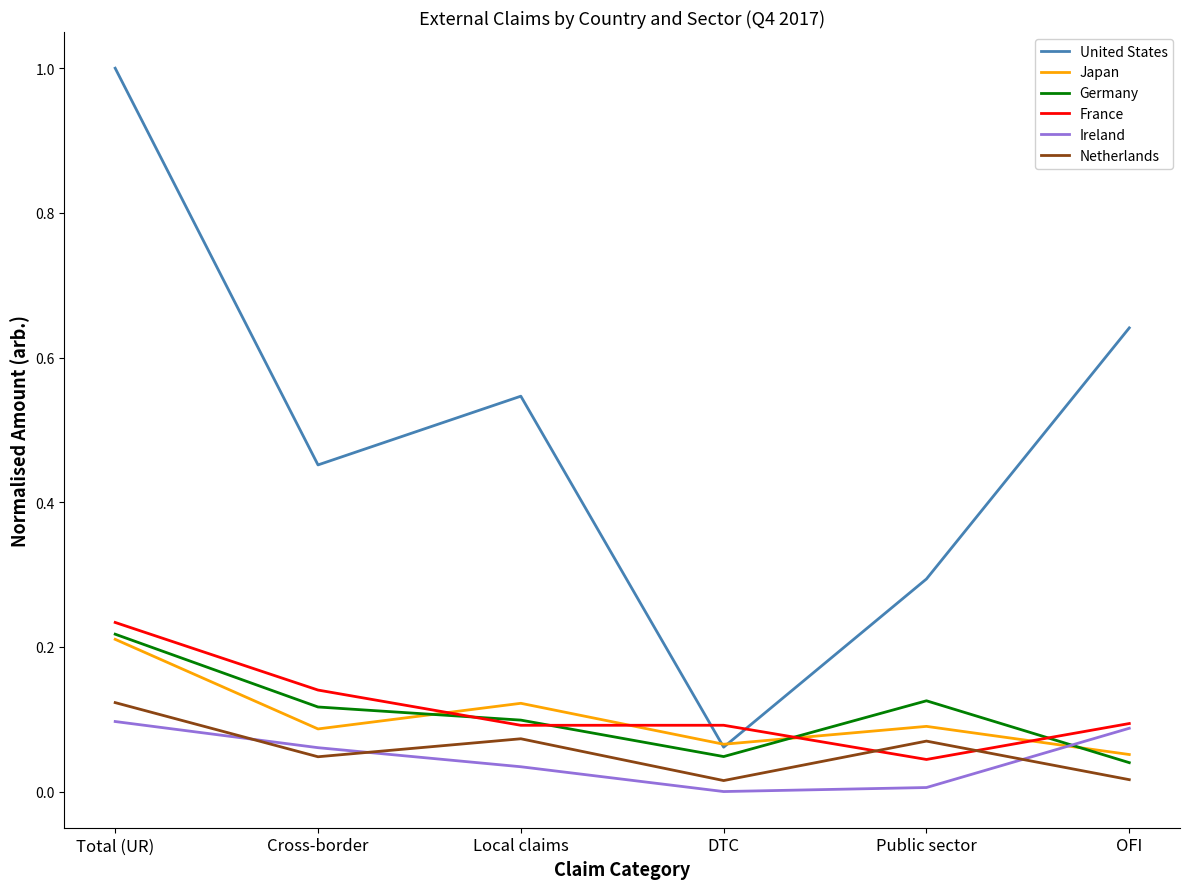

True or false: Germany and Netherlands cross at least once.

False